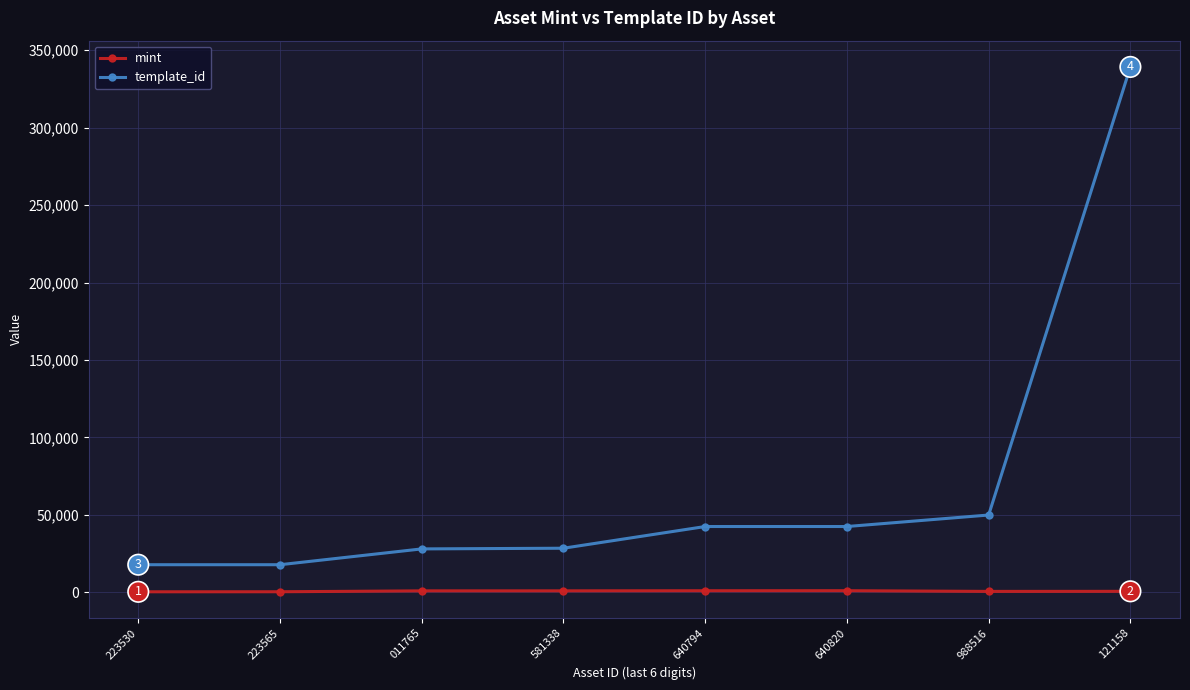

What are all the series names shown in the legend?

mint, template_id